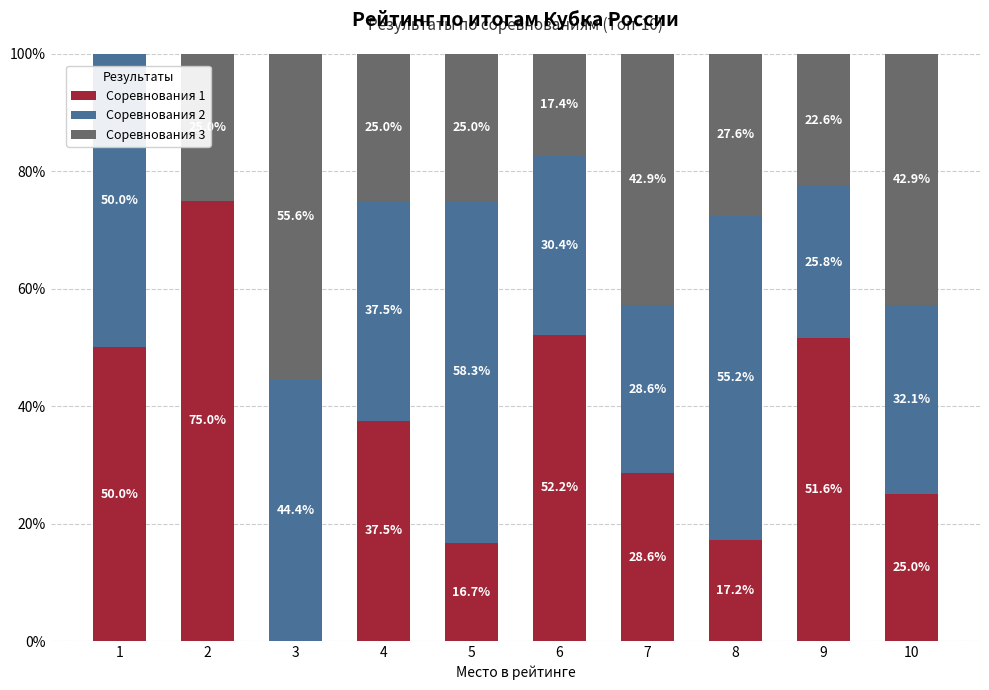

How many categories are shown in the chart?

10